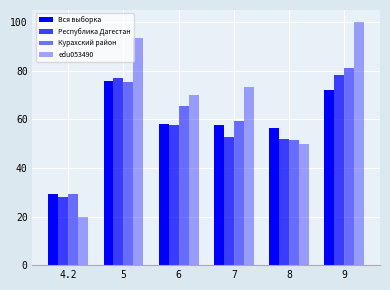

Are the bars grouped side by side (vs. stacked)?

Yes